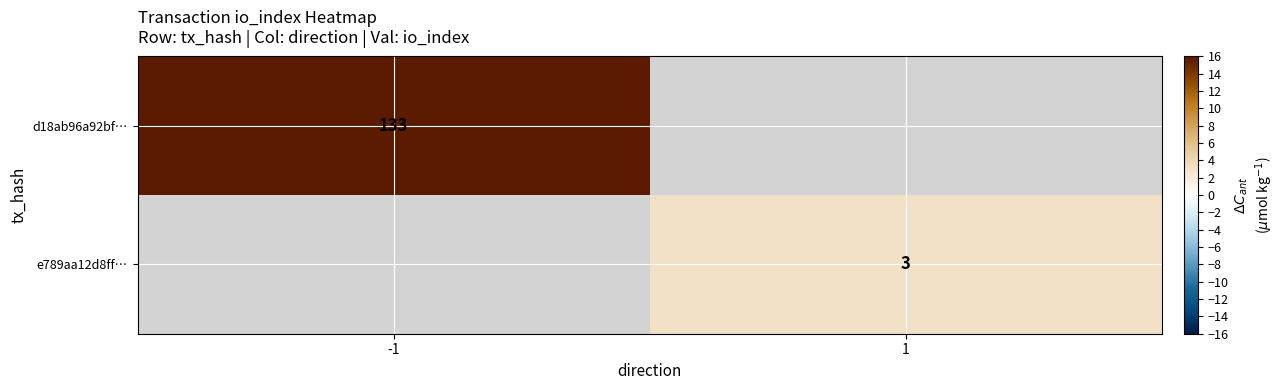

The value of e789aa12d8ff… at 1 is 3. True or false?

True